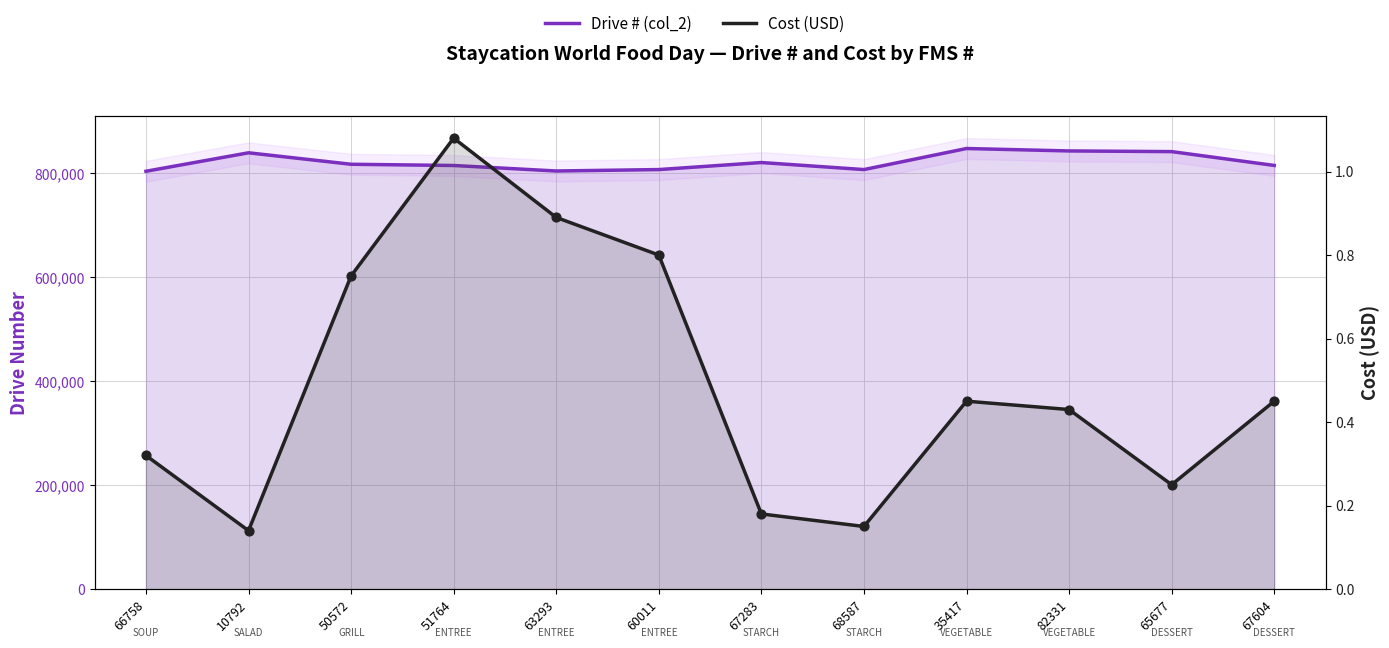

At which category is the sum across all series the highest?

35417